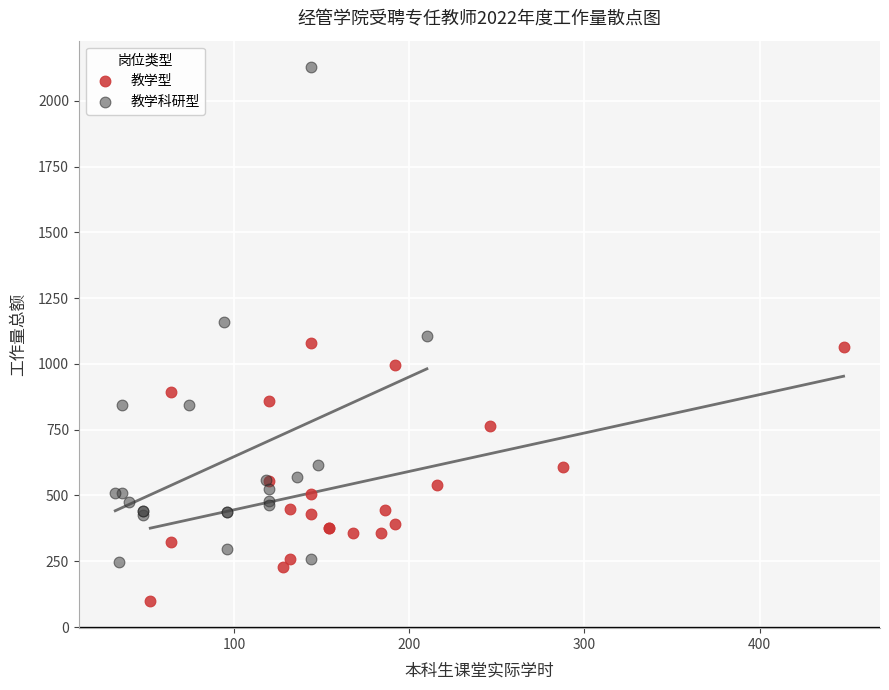

Which series contains the highest Y value?

教学科研型